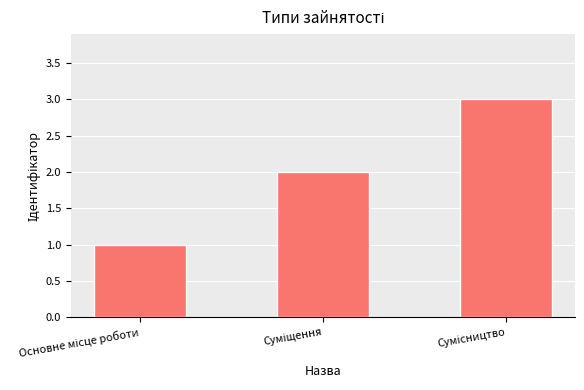

How many data points are less than 2?

1